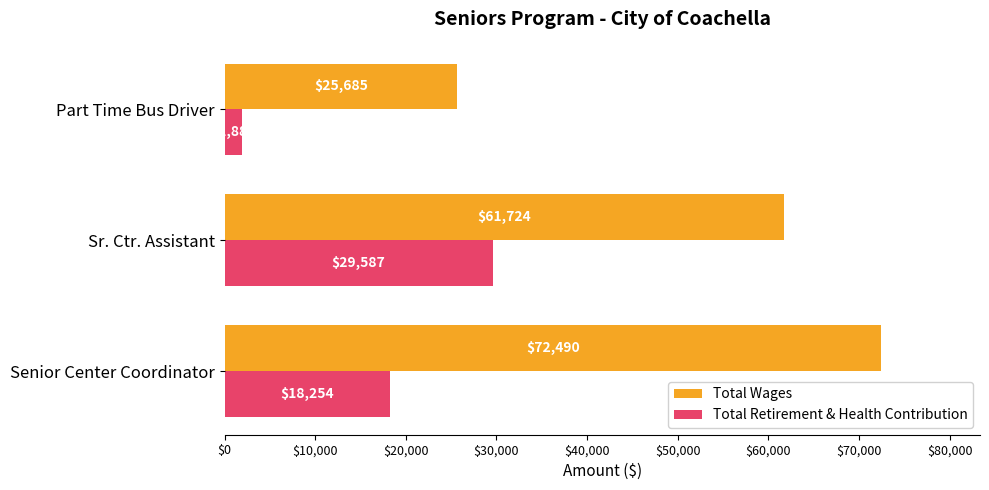

True or false: Total Retirement & Health Contribution has a value of 29587 at Sr. Ctr. Assistant.

True